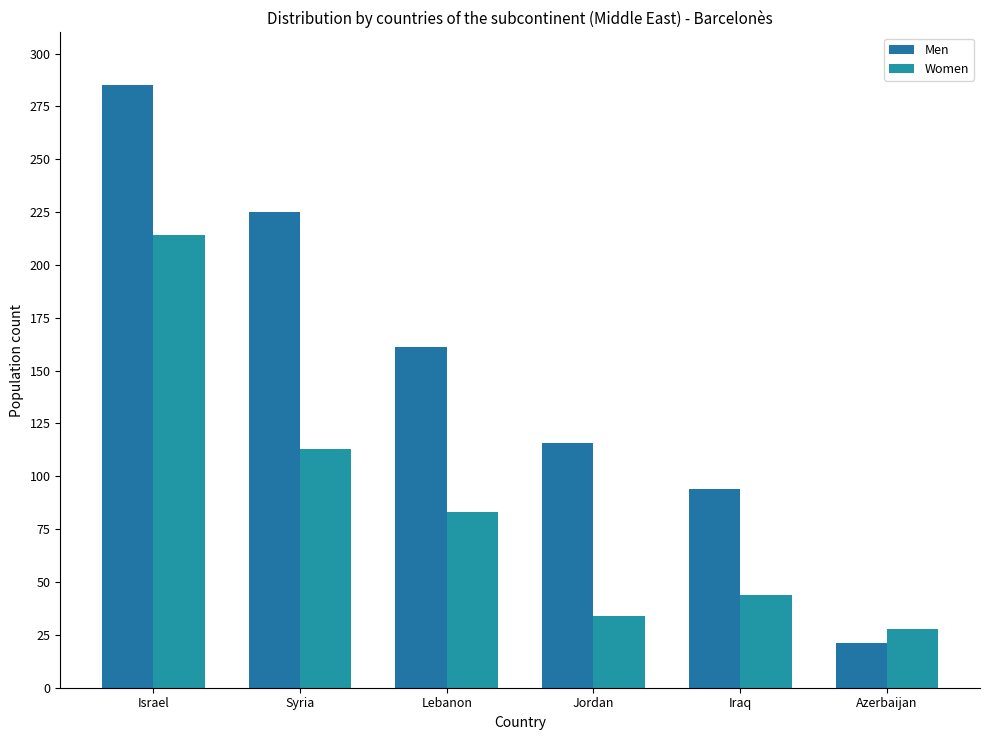

How many data points in Women are less than 83?

3